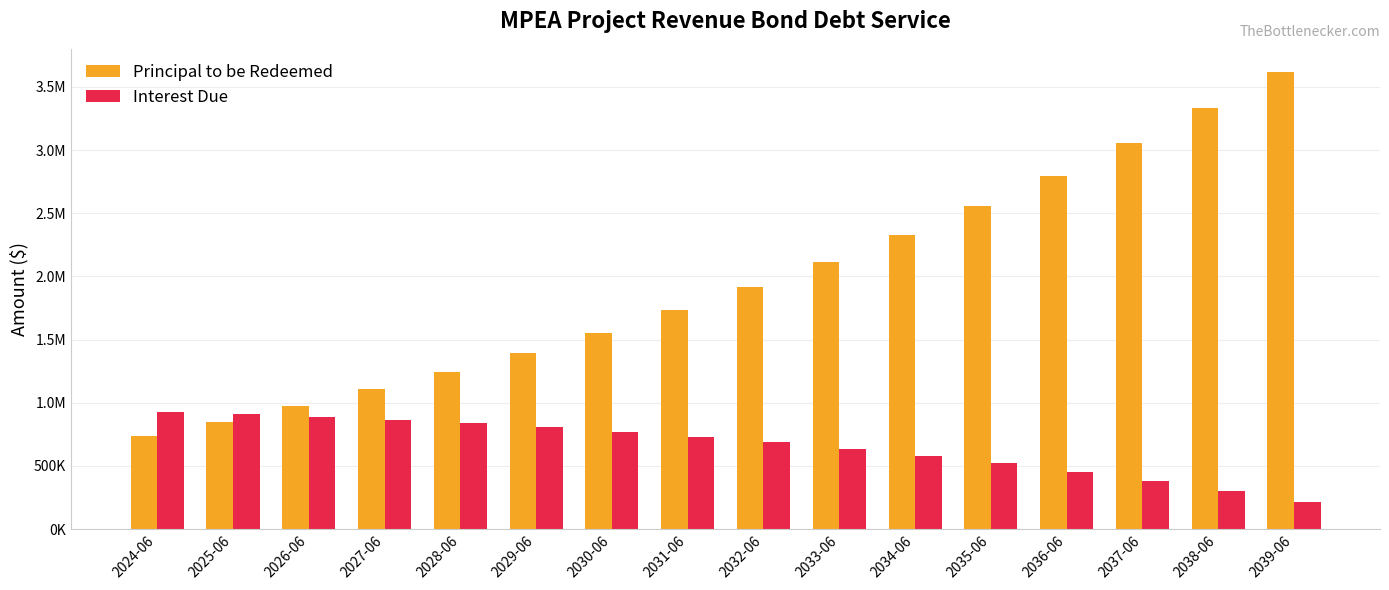

What is the sum of all Principal to be Redeemed values?

31305000.0